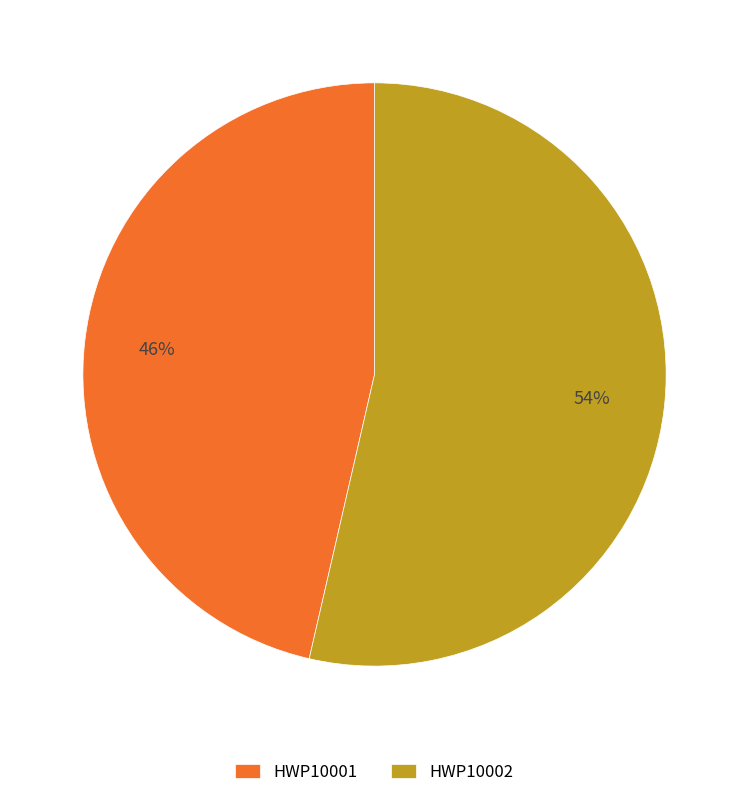

How many slices are in this pie chart?

2